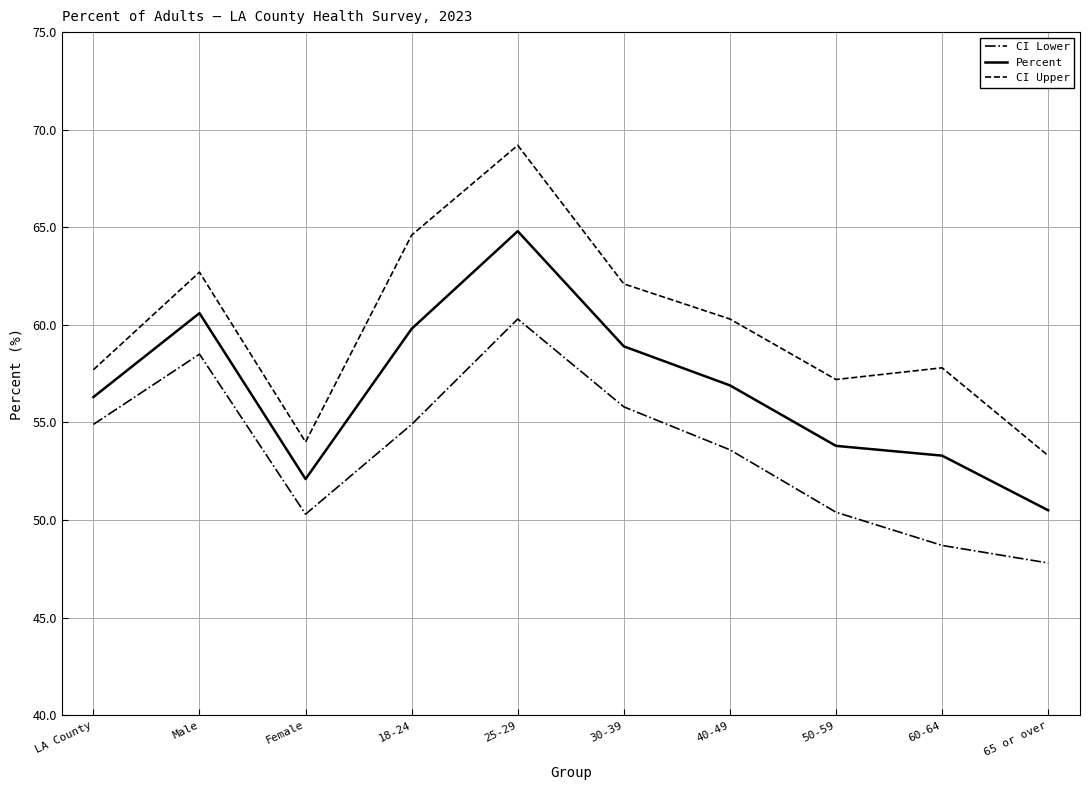

What is the difference between the CI Upper values at 40-49 and LA County?

2.6